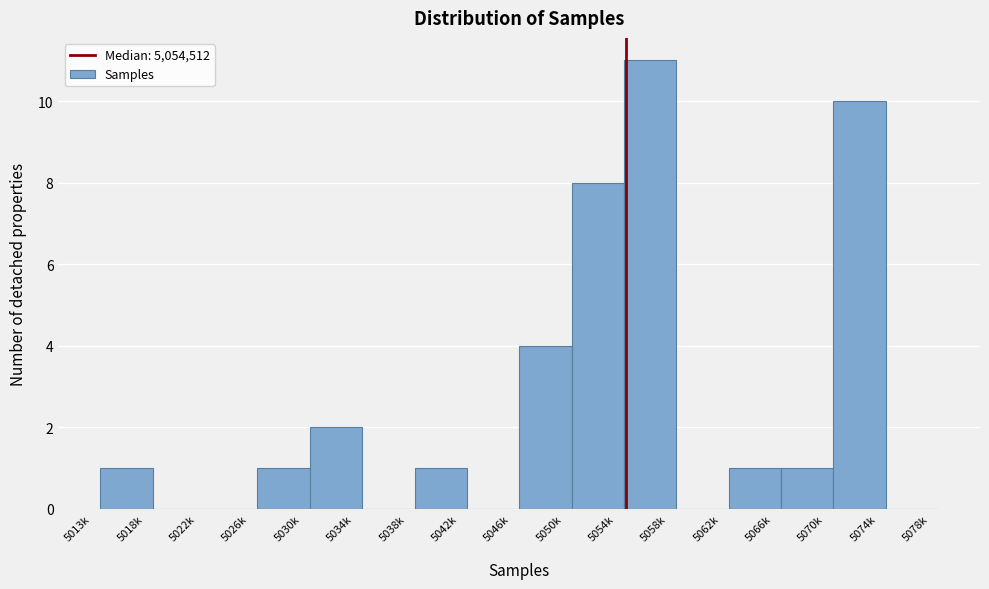

What is the greatest value displayed?

11